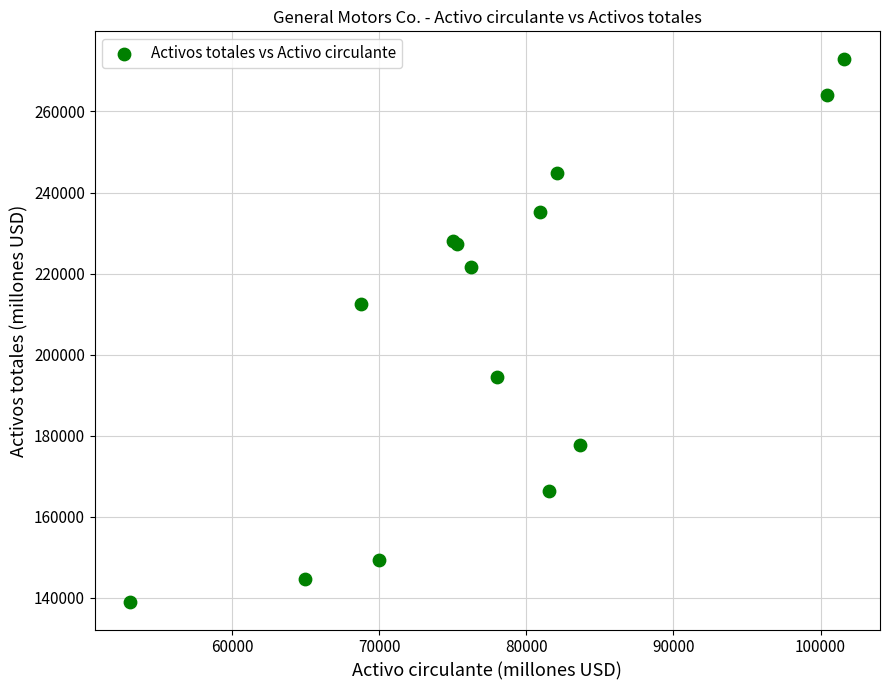

What Y value in the scatter plot is closest to 205981?

212482